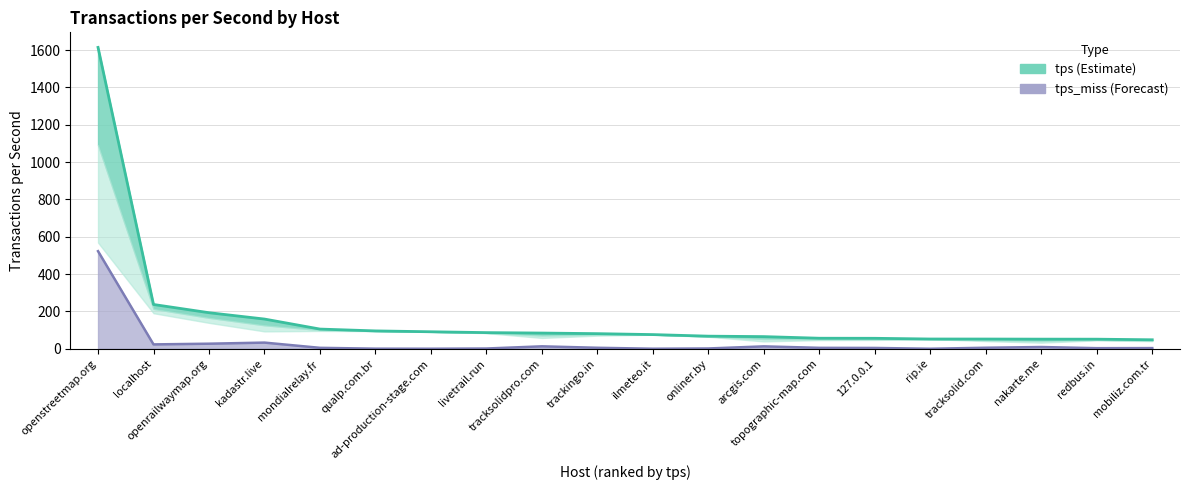

What is the difference between the highest and lowest values at tracksolid.com?

46.6